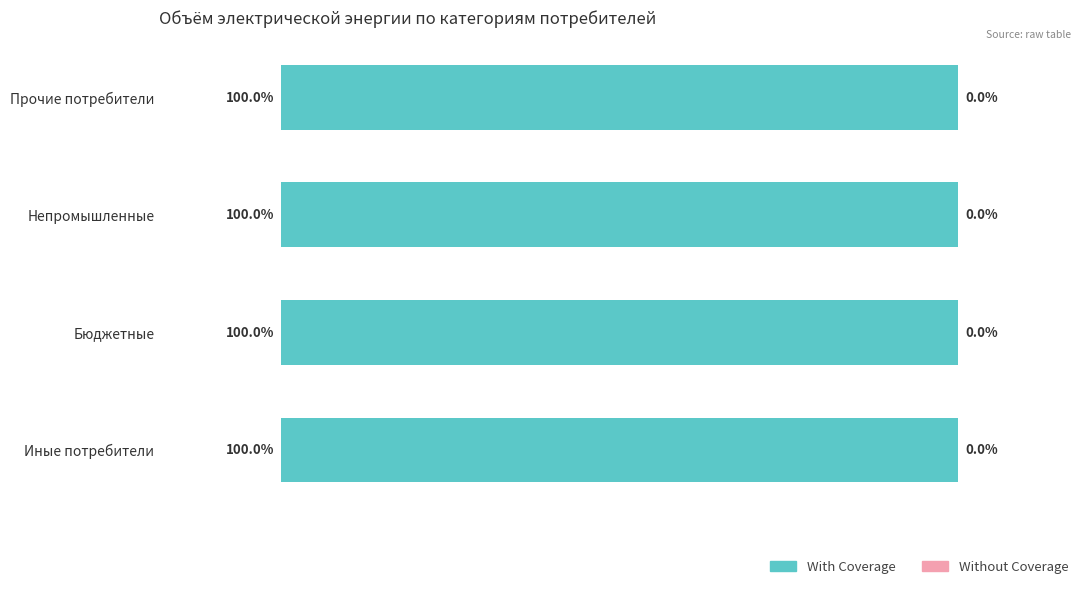

At Прочие потребители, list the series in order from smallest to largest.

Without Coverage, With Coverage